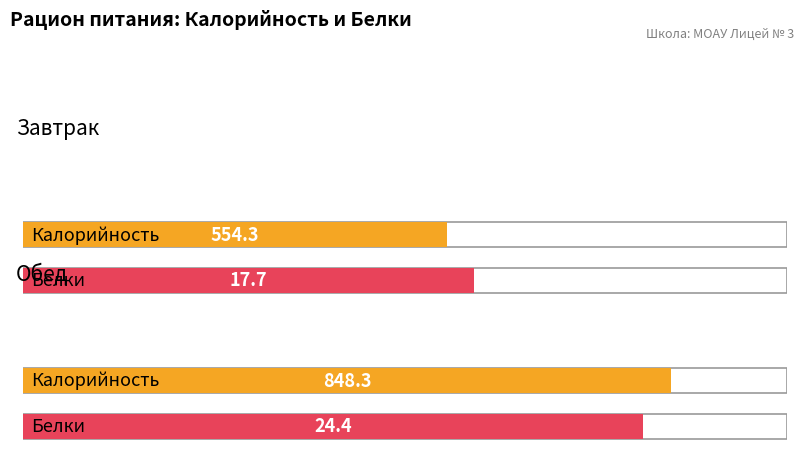

What is the label of the 1st bar from the left?

Завтрак